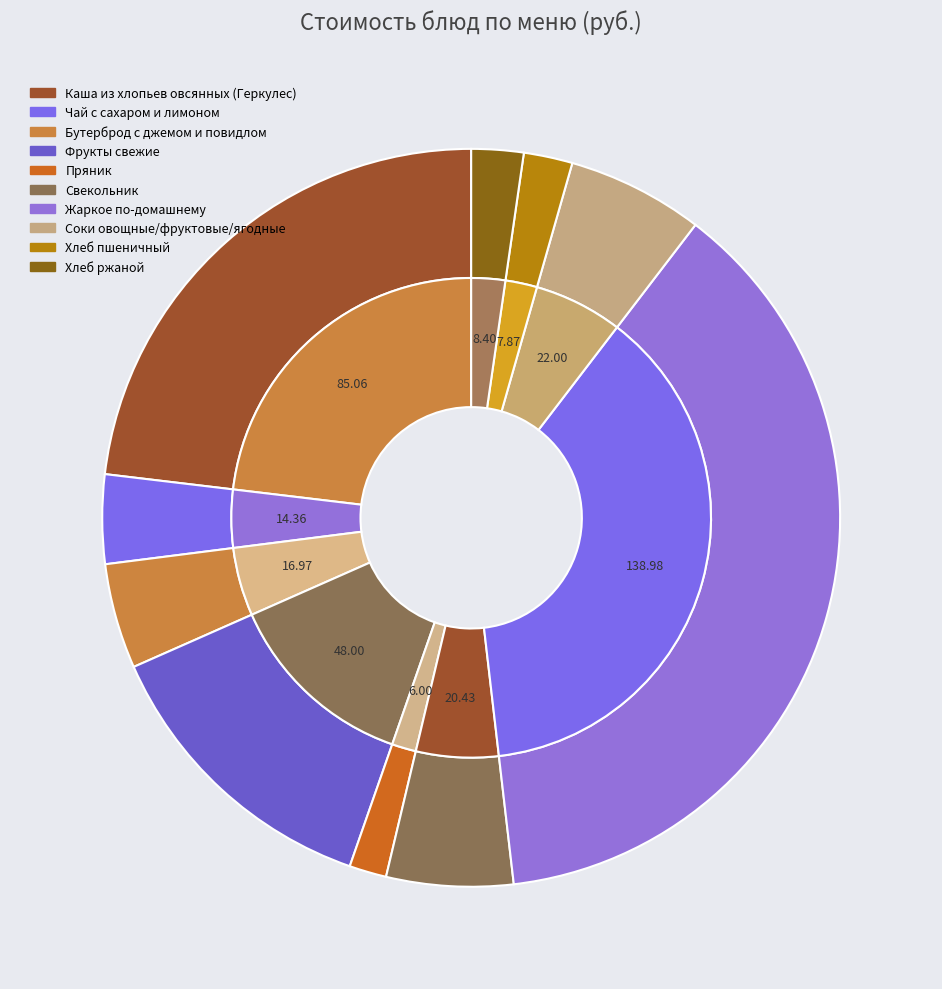

Rank the categories by value from lowest to highest.

Пряник, Хлеб пшеничный, Хлеб ржаной, Чай с сахаром и лимоном, Бутерброд с джемом и повидлом, Свекольник, Соки овощные/фруктовые/ягодные, Фрукты свежие, Каша из хлопьев овсянных (Геркулес), Жаркое по-домашнему